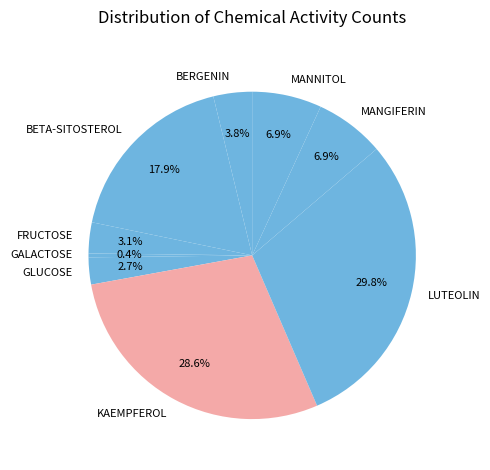

To the nearest percent, what portion does KAEMPFEROL represent?

29%